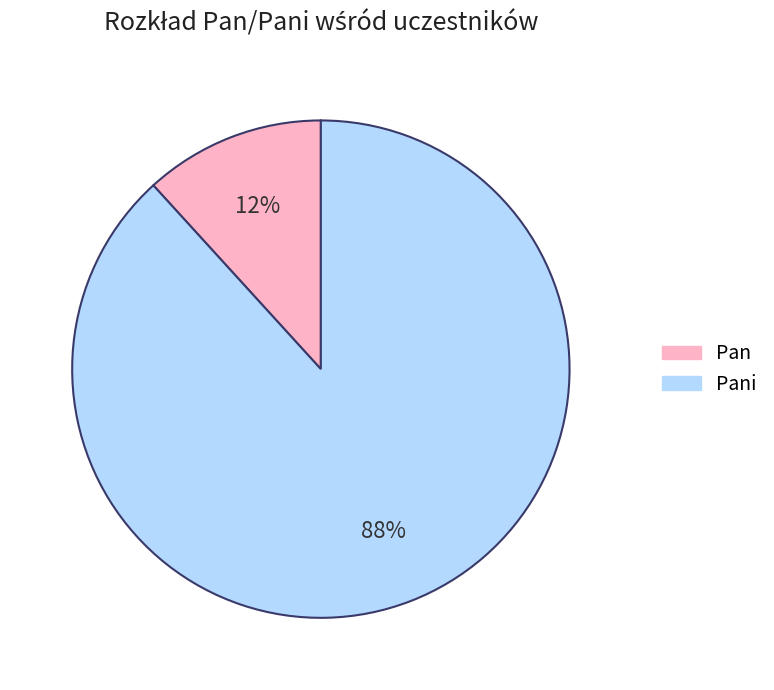

Is there any slice that represents more than half of the pie?

Yes